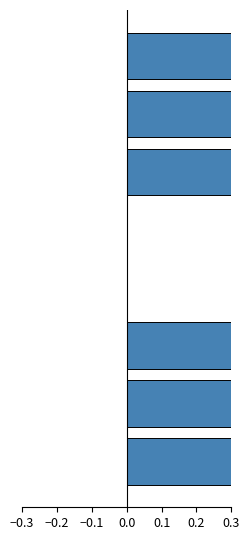

True or false: the data shows -0.9 at 0.1.

False